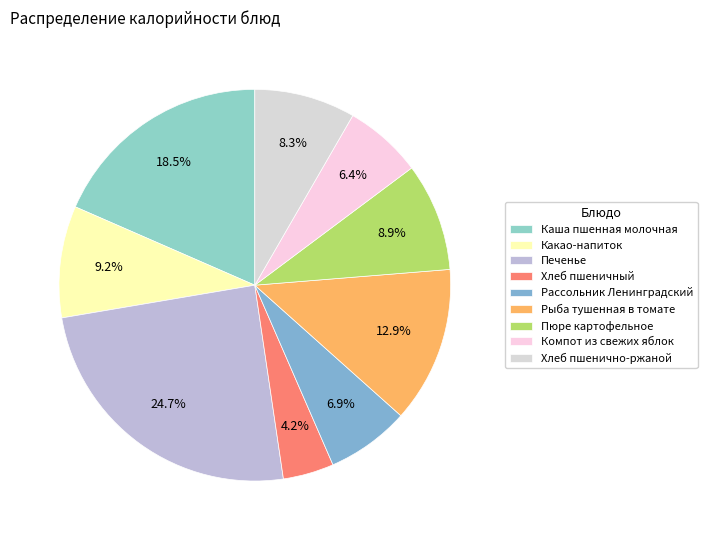

What is the smallest slice in the pie chart?

Хлеб пшеничный